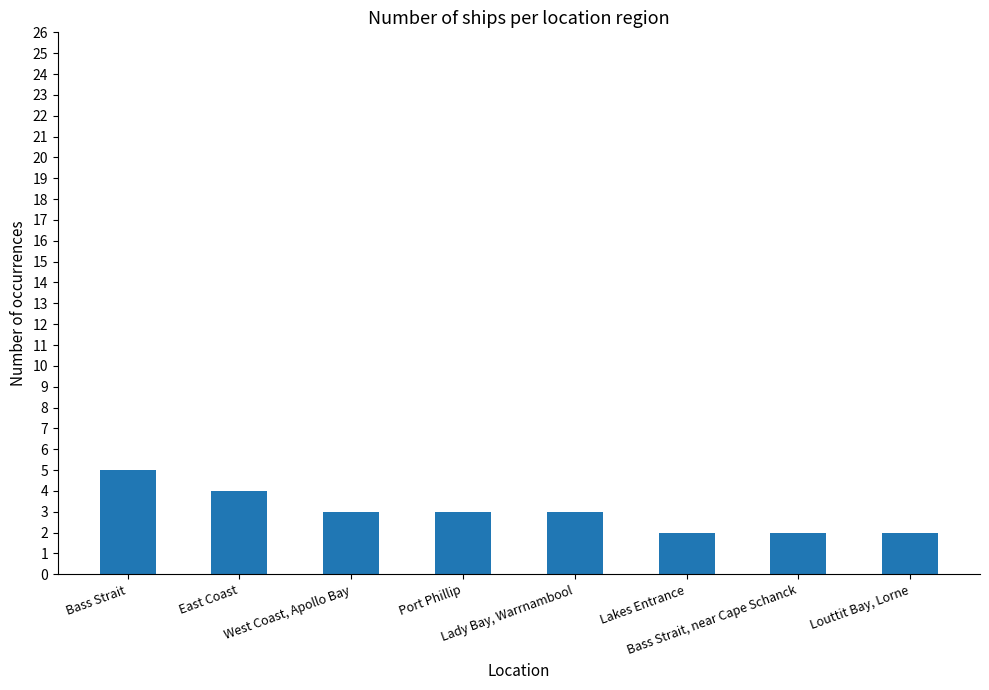

What is the difference between the maximum and minimum values?

3